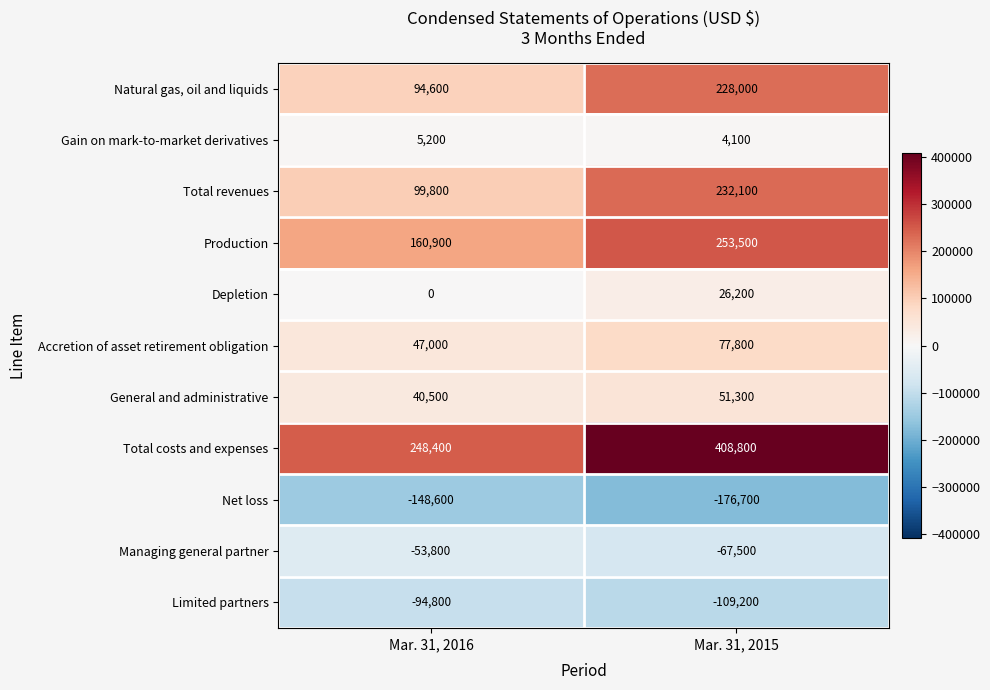

What is the average value of the Depletion series?

13100